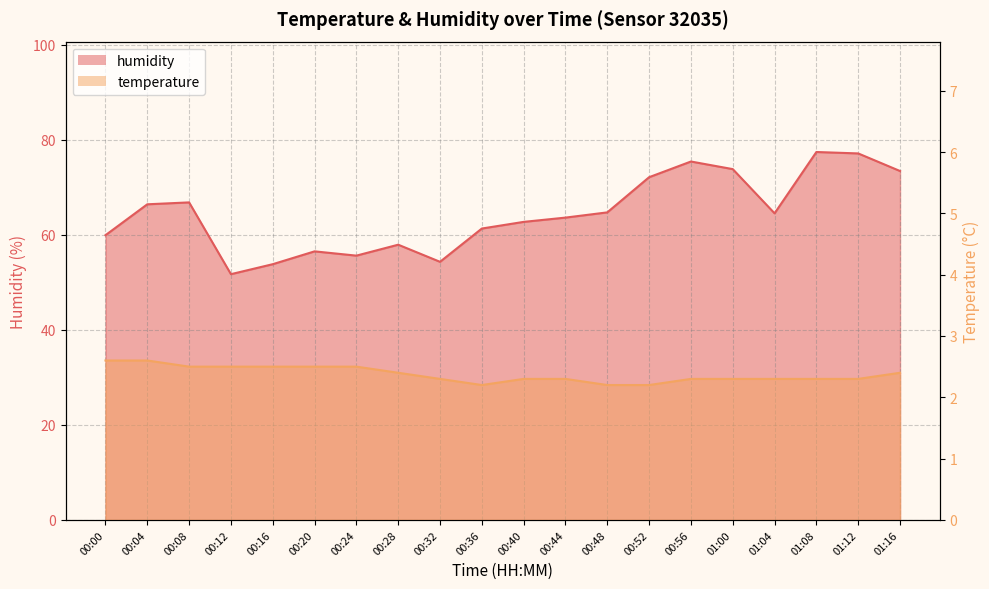

Does the chart have visible grid lines?

Yes